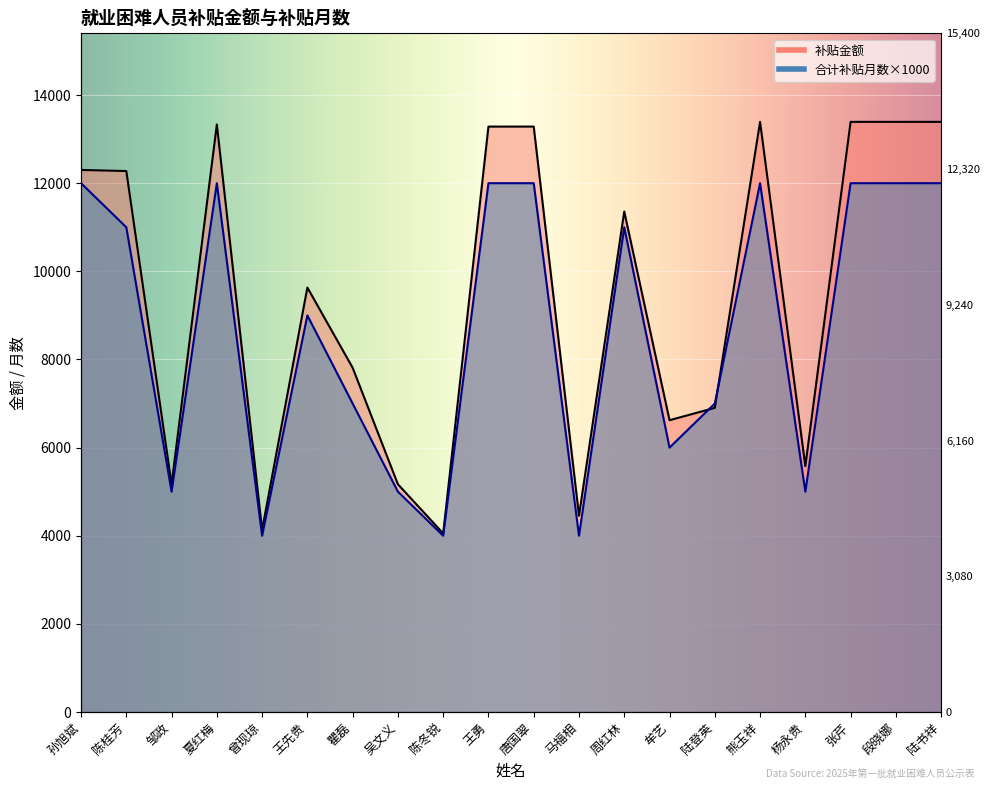

True or false: 补贴金额 has more than 2 points higher than both neighbors.

True